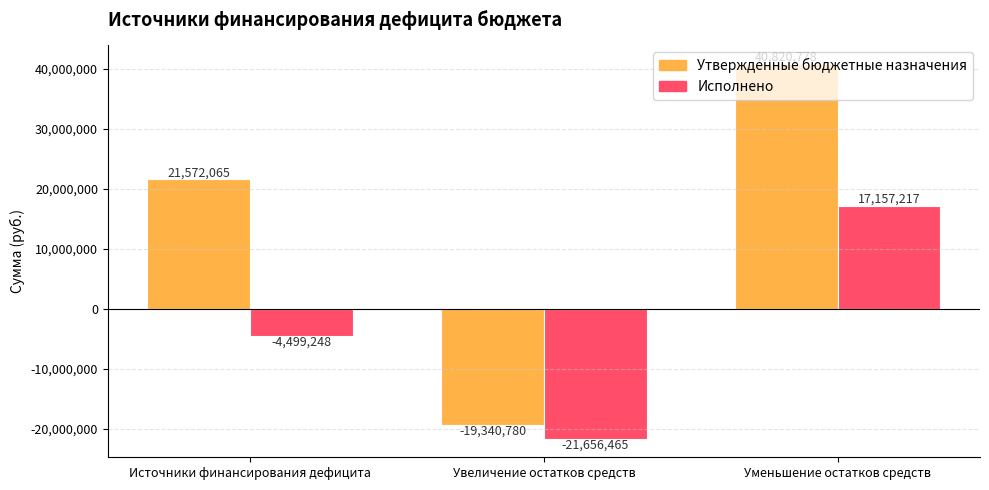

Read the Исполнено value at Источники финансирования дефицита.

-4499247.6